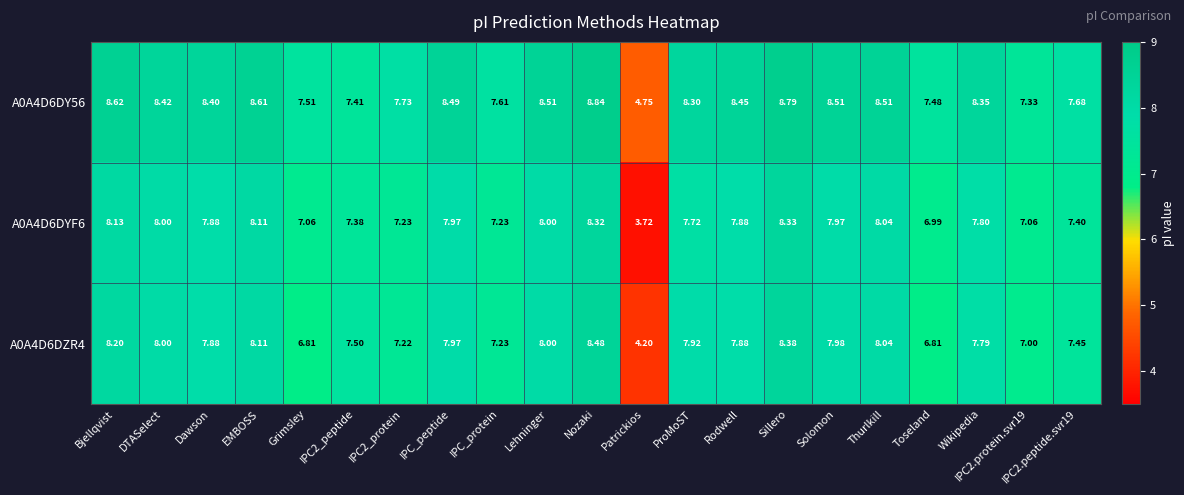

At which label is A0A4D6DYF6 closest to 6?

Toseland